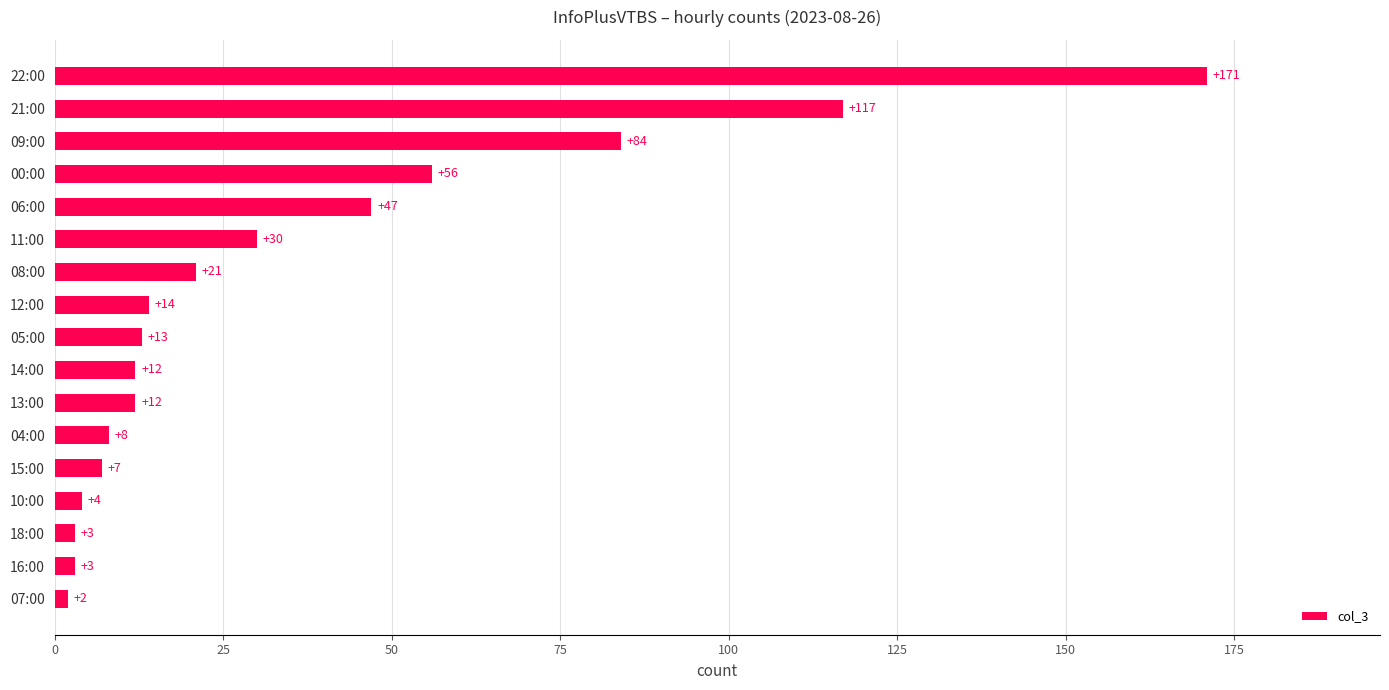

Is it true that the value at 16:00 is 3?

True